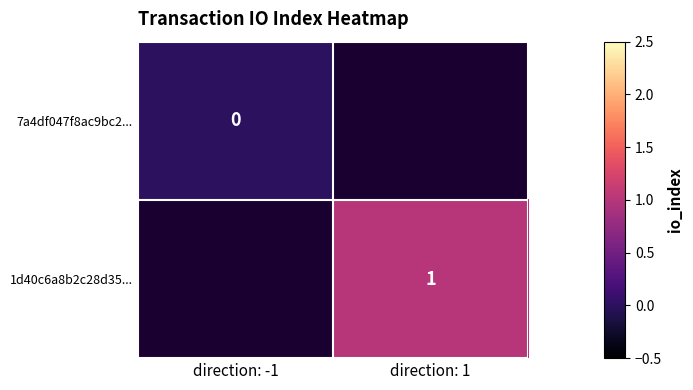

The 1d40c6a8b2c28d35... series shows 1 at direction: 1. True or false?

True